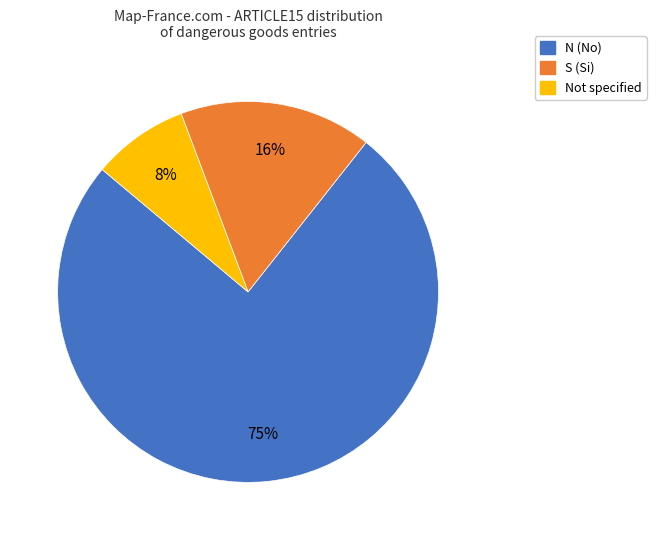

Is there any slice that represents more than half of the pie?

Yes